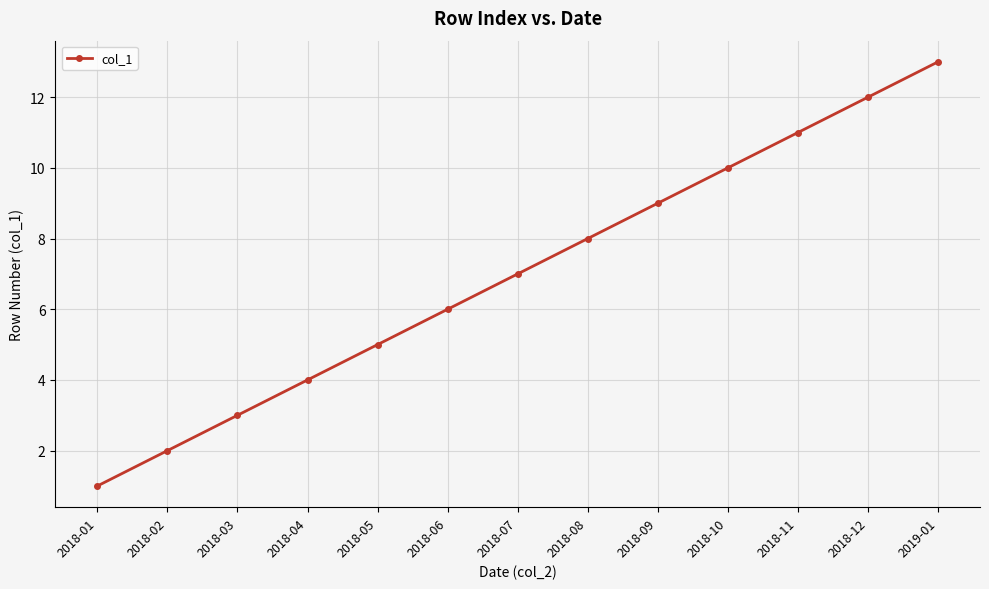

Reading right to left, list all the values displayed in this chart.

2019-01=13	2018-12=12	2018-11=11	2018-10=10	2018-09=9	2018-08=8	2018-07=7	2018-06=6	2018-05=5	2018-04=4	2018-03=3	2018-02=2	2018-01=1